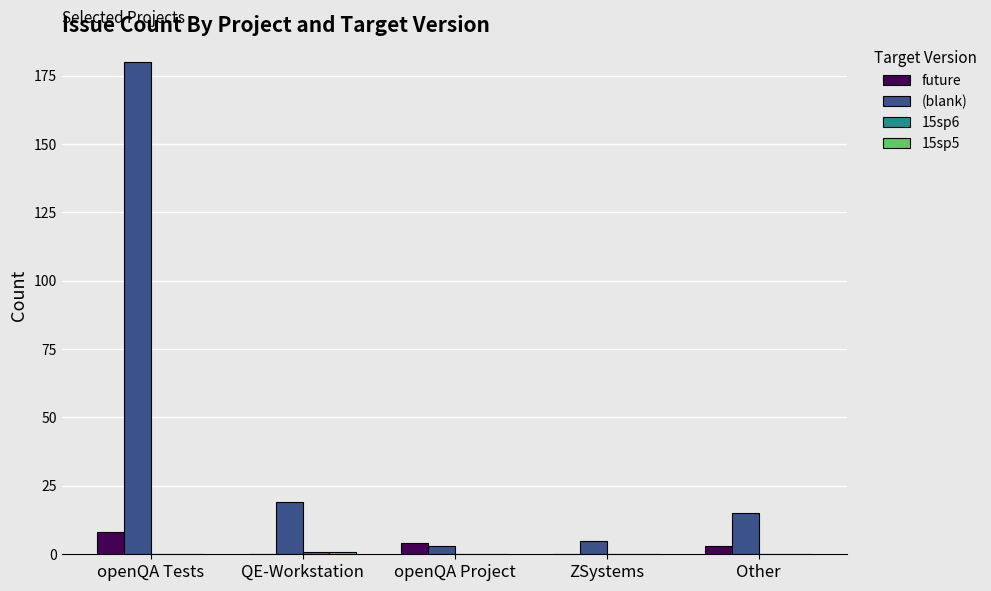

Are the bars horizontal?

No